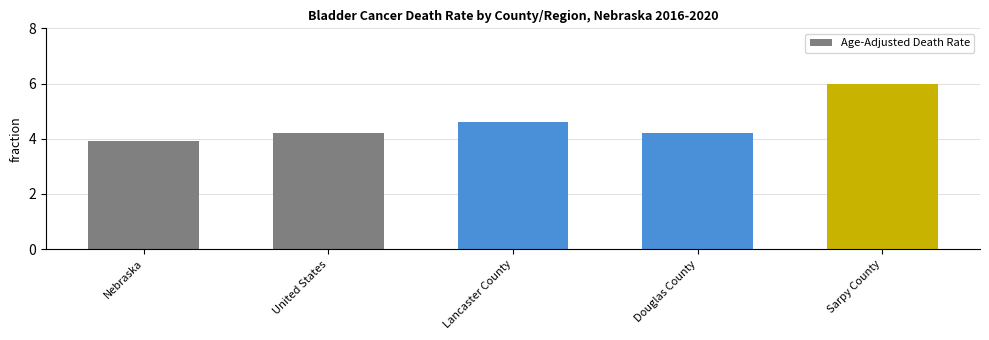

What value does the data have at Sarpy County?

6.0